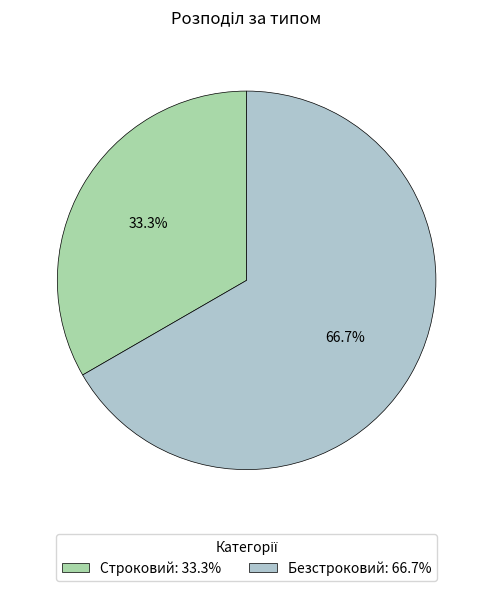

Approximately how many times larger is the value at Безстроковий compared to Строковий?

2.0